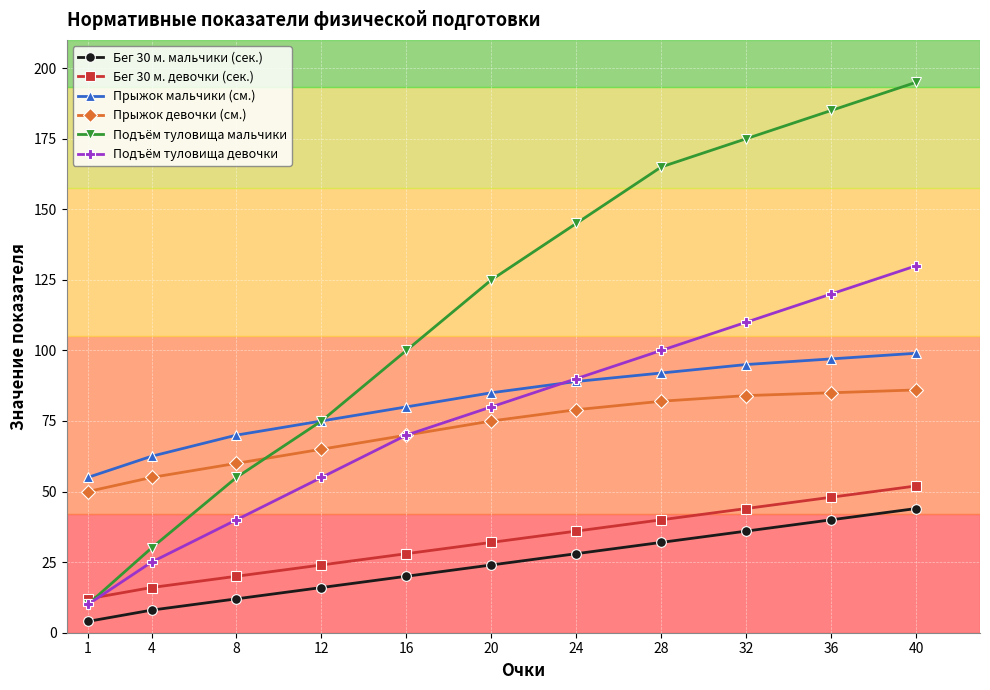

True or false: Прыжок девочки (см.) has a value of 75.0 at 20.

True